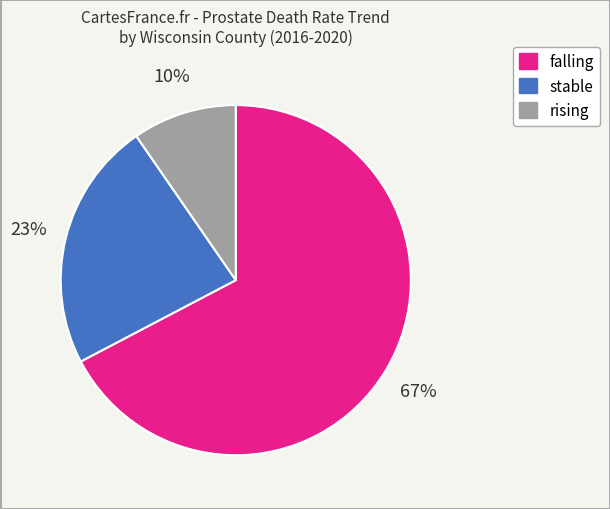

True or false: stable accounts for 37% of the total.

False